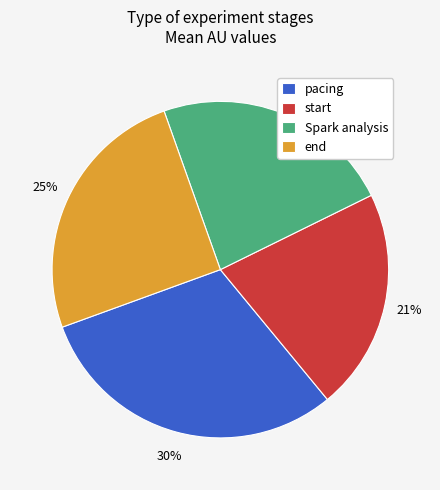

What is the ratio of the value at end to the value at start?

1.2